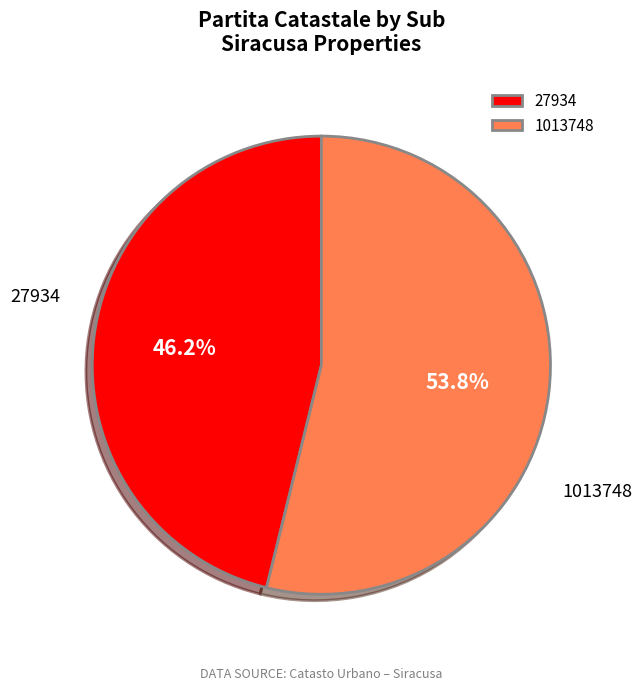

To the nearest percent, what is the combined percentage of 27934 and 1013748?

100%